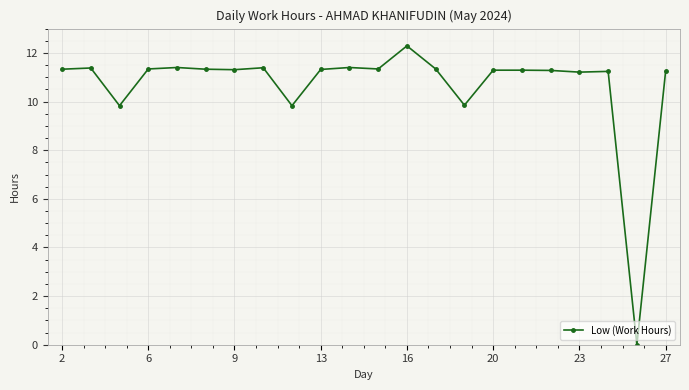

True or false: the data has more than 2 interior local peaks.

True